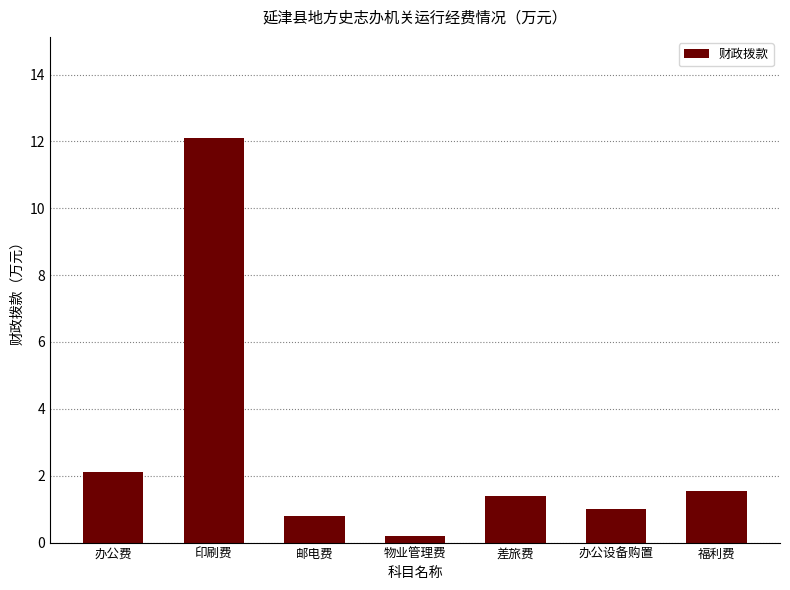

What is the maximum value shown in the chart?

12.1